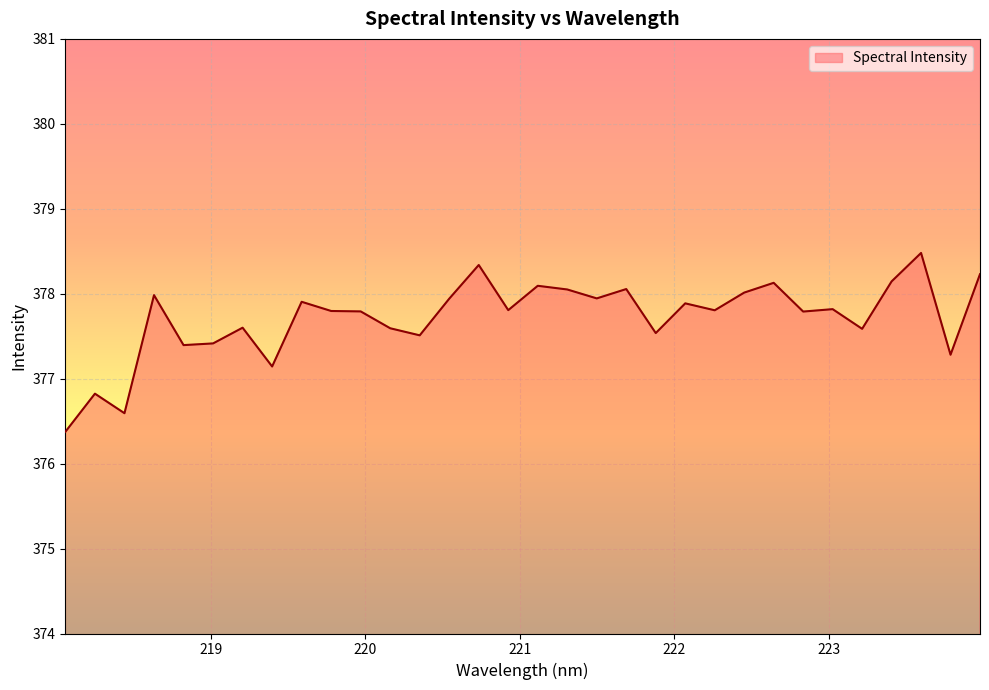

Reading right to left, transcribe all the data shown in this chart.

378.2	377.3	378.5	378.1	377.6	377.8	377.8	378.1	378.0	377.8	377.9	377.5	378.1	377.9	378.1	378.1	377.8	378.3	377.9	377.5	377.6	377.8	377.8	377.9	377.1	377.6	377.4	377.4	378.0	376.6	376.8	376.4